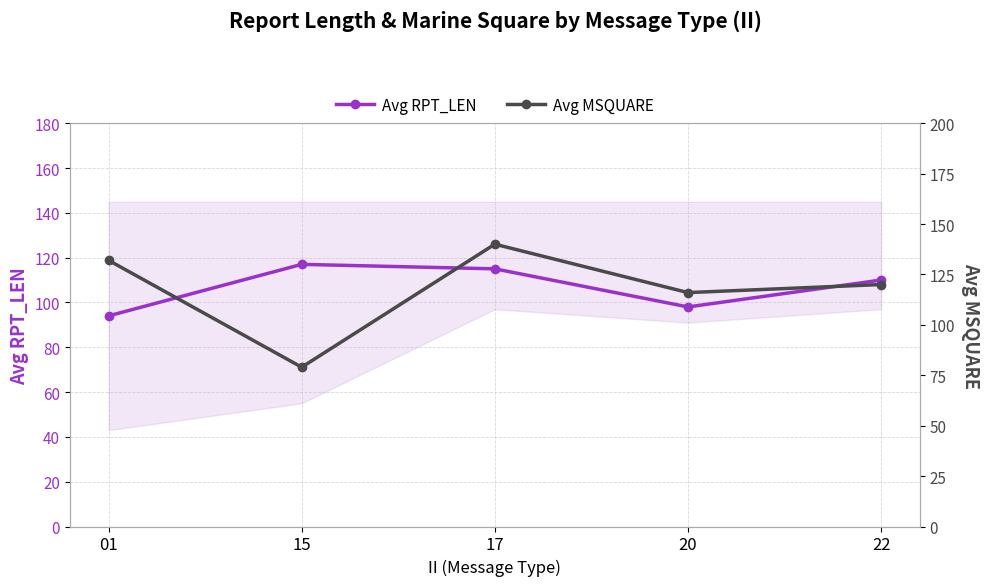

What is the sum of all Avg RPT_LEN values?

534